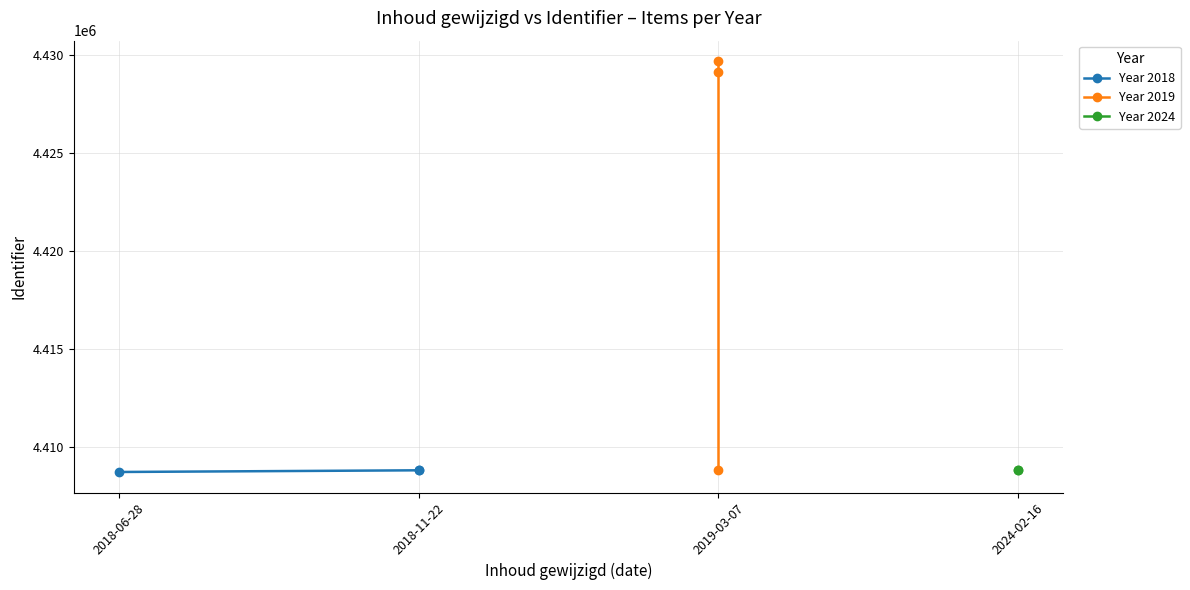

What is the label of the 2nd point from the right?

2019-03-07